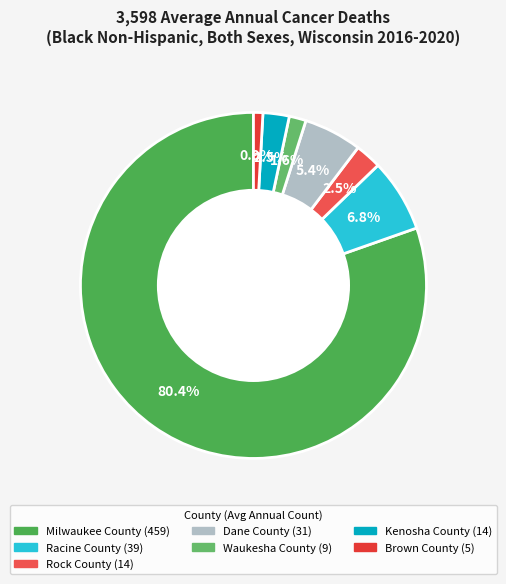

What percentage is the Racine County slice, to the nearest percent?

7%